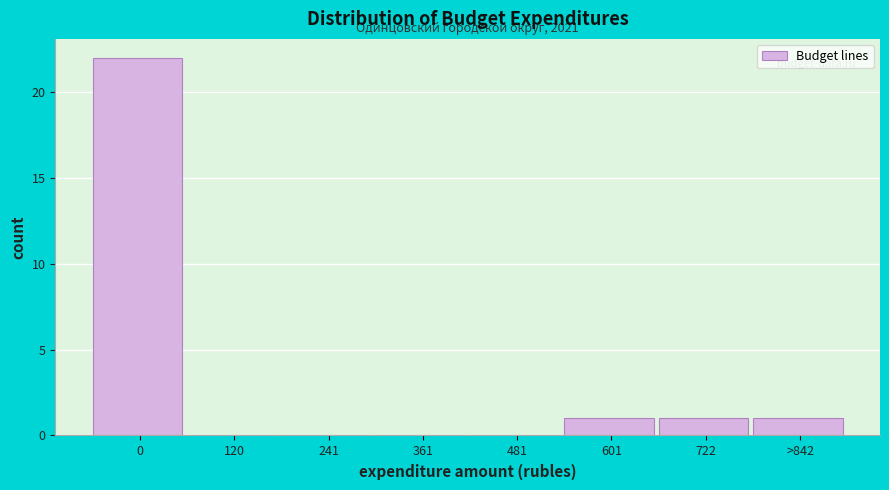

Reading left to right, extract all data points from this chart.

0=22	120=0	241=0	361=0	481=0	601=1	722=1	>842=1